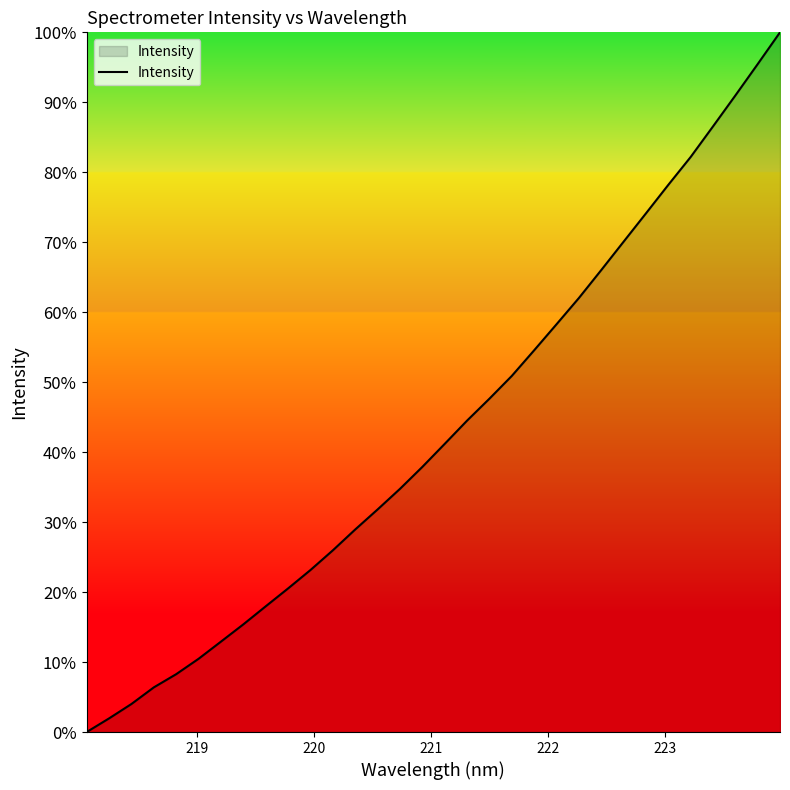

What is the maximum value shown in the chart?

100.0